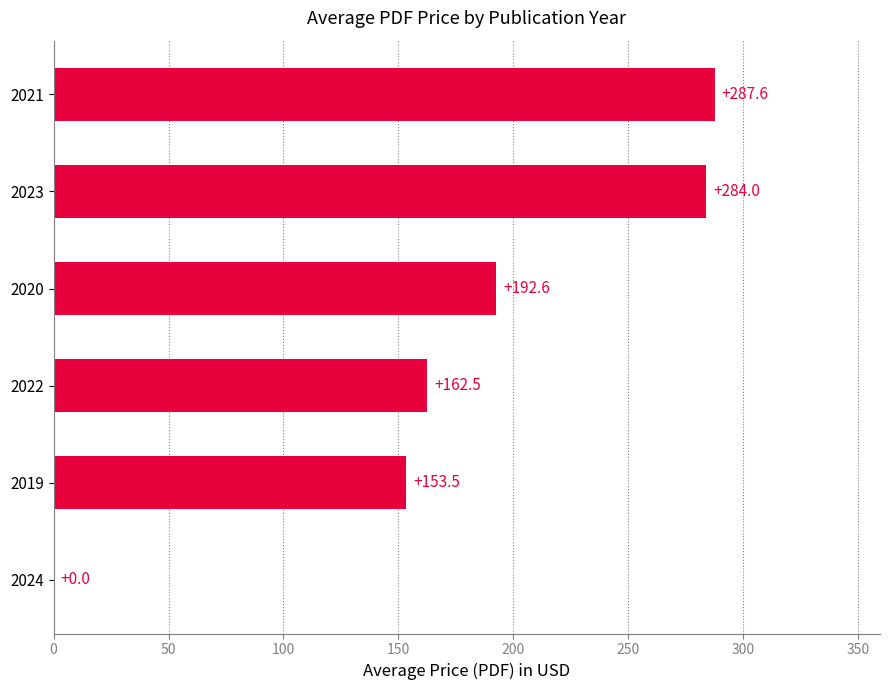

Count the number of values greater than 192.

3